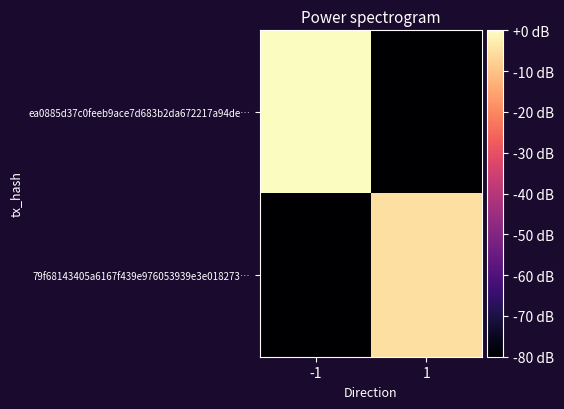

List the series in order of their overall mean, highest first.

ea0885d37c0feeb9ace7d683b2da672217a94de…, 79f68143405a6167f439e976053939e3e018273…